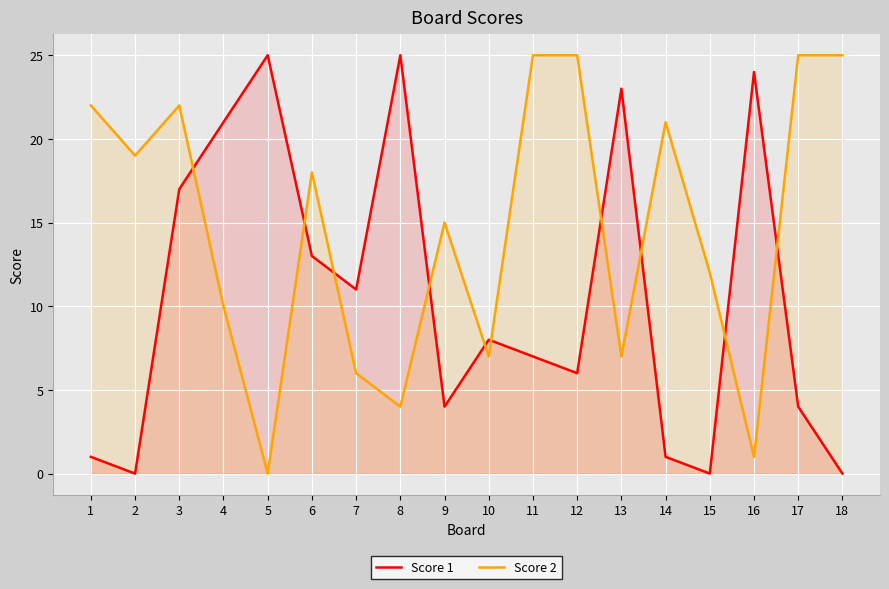

What are all the series names shown in the legend?

Score 1, Score 2